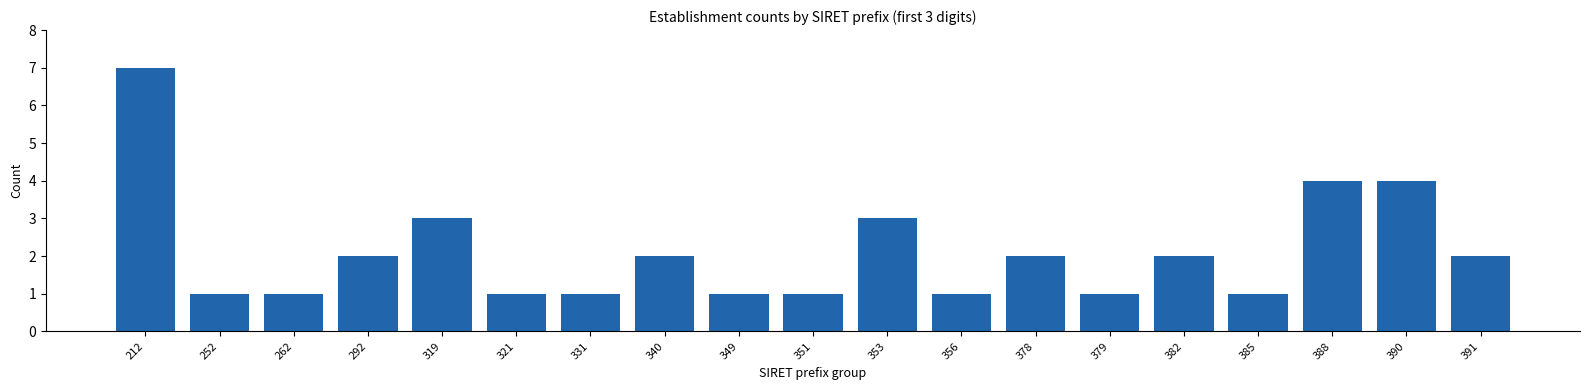

Reading right to left, transcribe all the data shown in this chart.

2	4	4	1	2	1	2	1	3	1	1	2	1	1	3	2	1	1	7